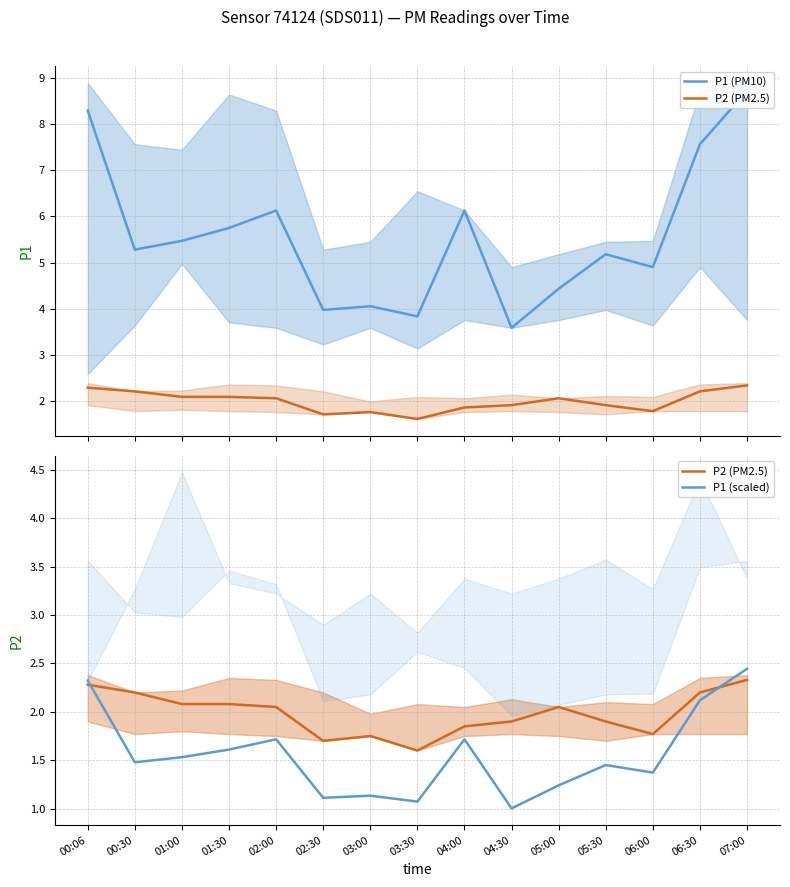

At which category is the sum across all series the highest?

07:00